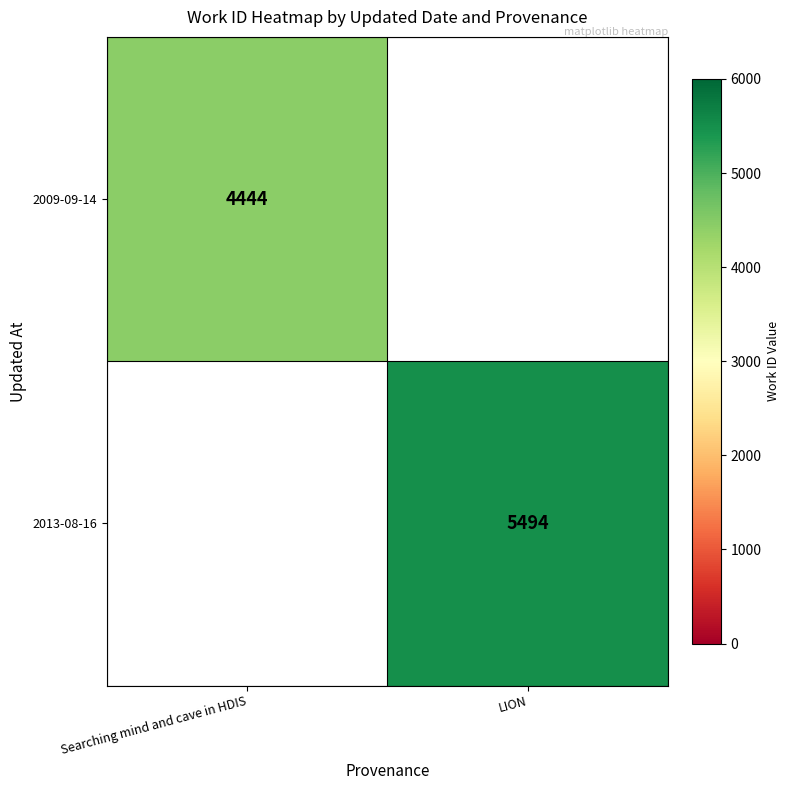

True or false: 2009-09-14 has a value of 6980 at Searching mind and cave in HDIS.

False